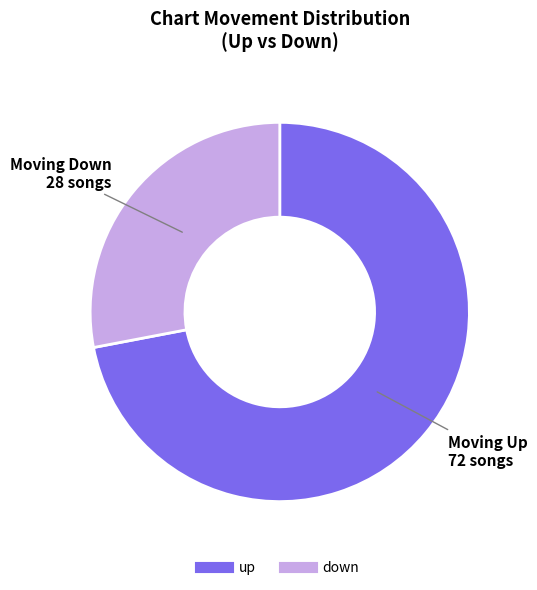

Which has a higher value, up or down?

up